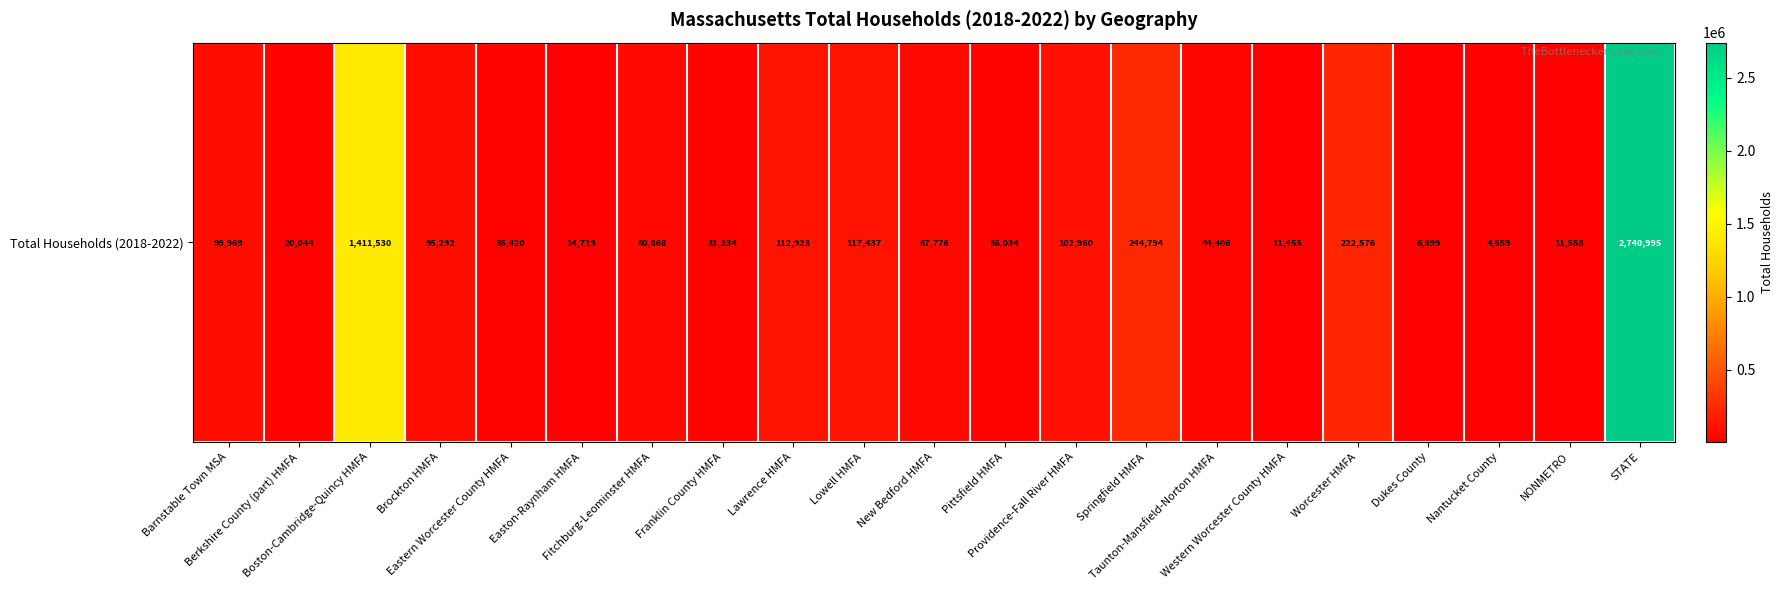

Between Barnstable Town MSA and Lawrence HMFA, which is larger?

Lawrence HMFA